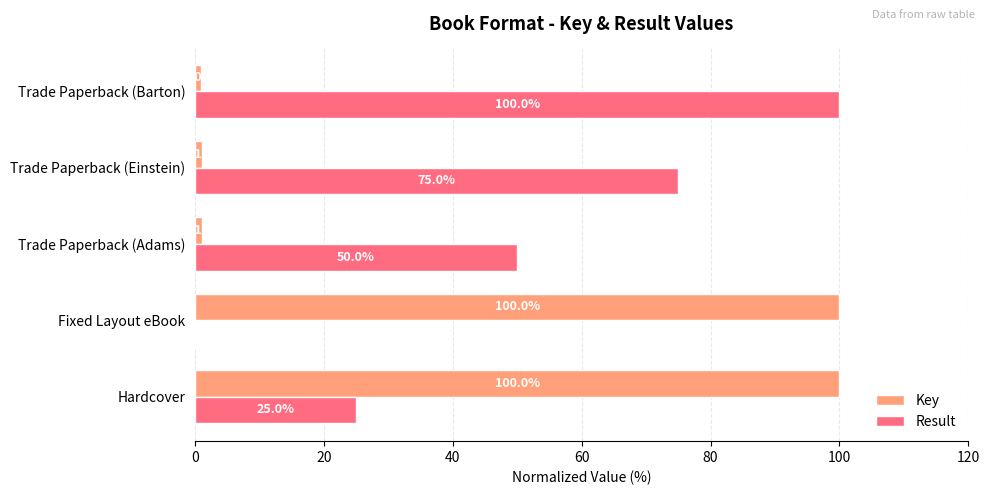

Is it true that Key equals 1.1 at Trade Paperback (Einstein)?

True